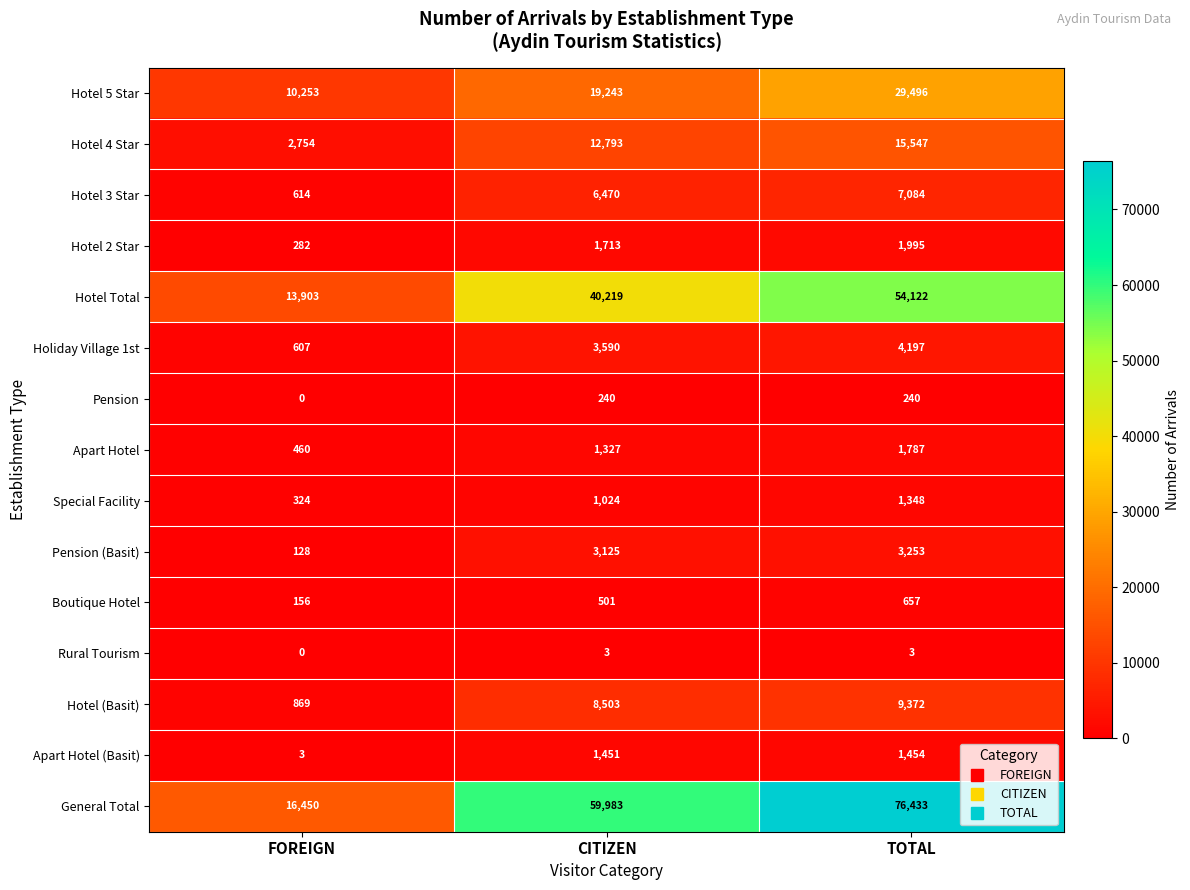

List the labels in order of Boutique Hotel value, smallest first.

FOREIGN, CITIZEN, TOTAL